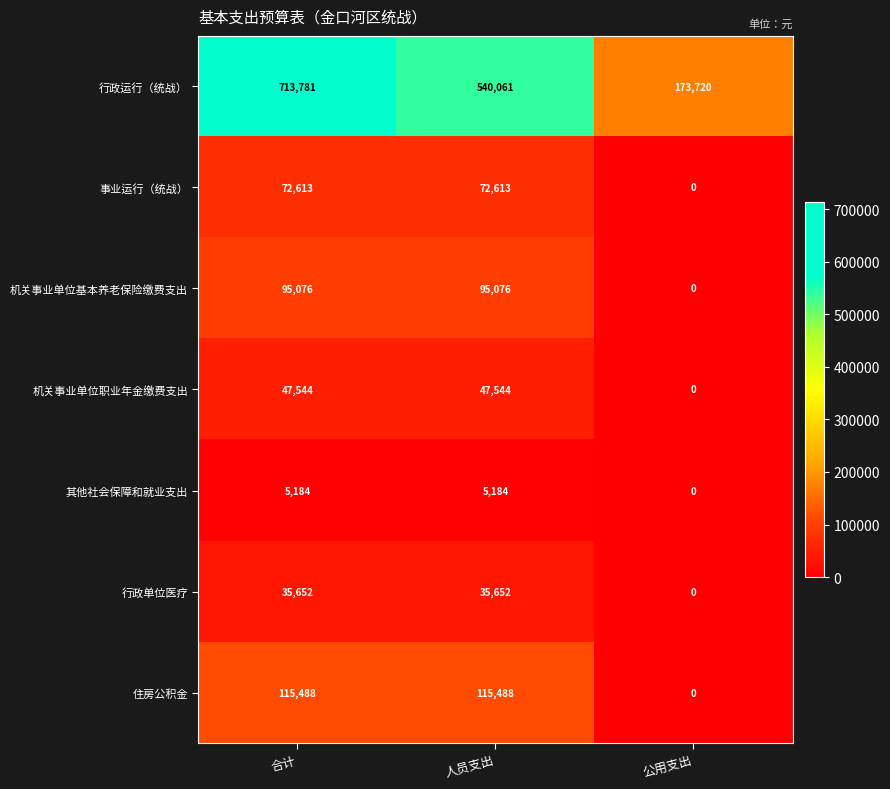

At 合计, list the series in order from largest to smallest.

行政运行（统战）, 住房公积金, 机关事业单位基本养老保险缴费支出, 事业运行（统战）, 机关事业单位职业年金缴费支出, 行政单位医疗, 其他社会保障和就业支出